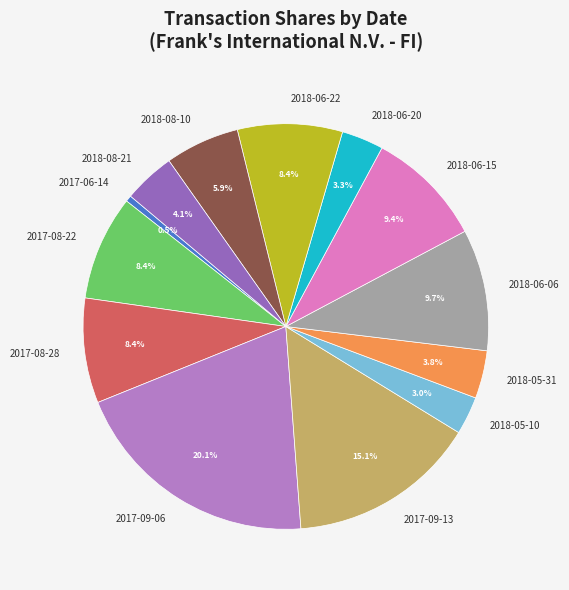

Approximately how many times larger is the value at 2018-06-20 compared to 2017-09-13?

0.2